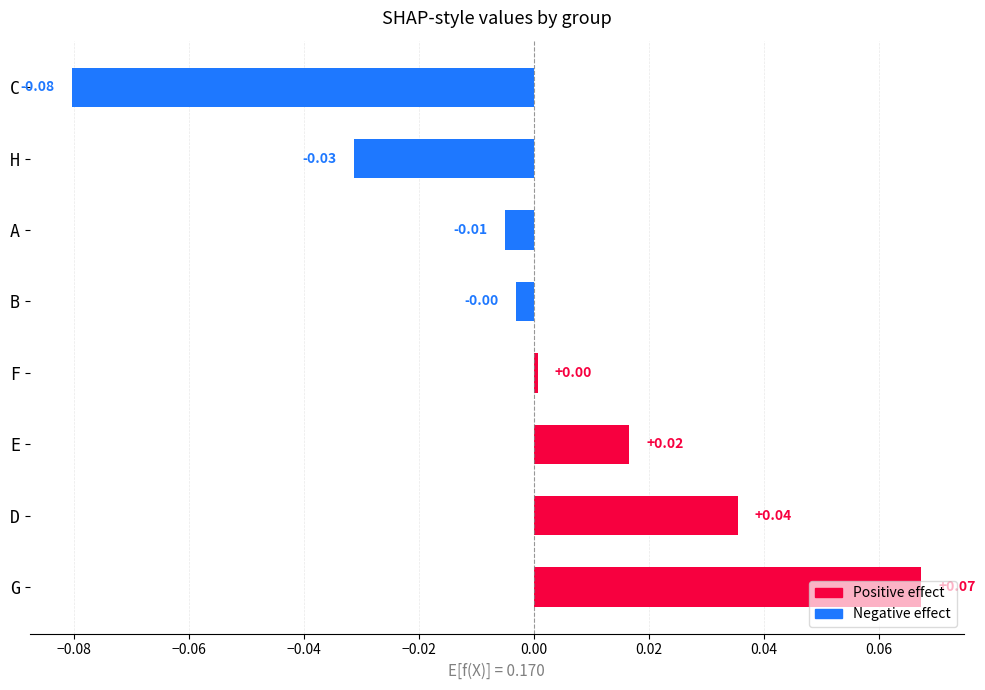

How many values are below 0?

4